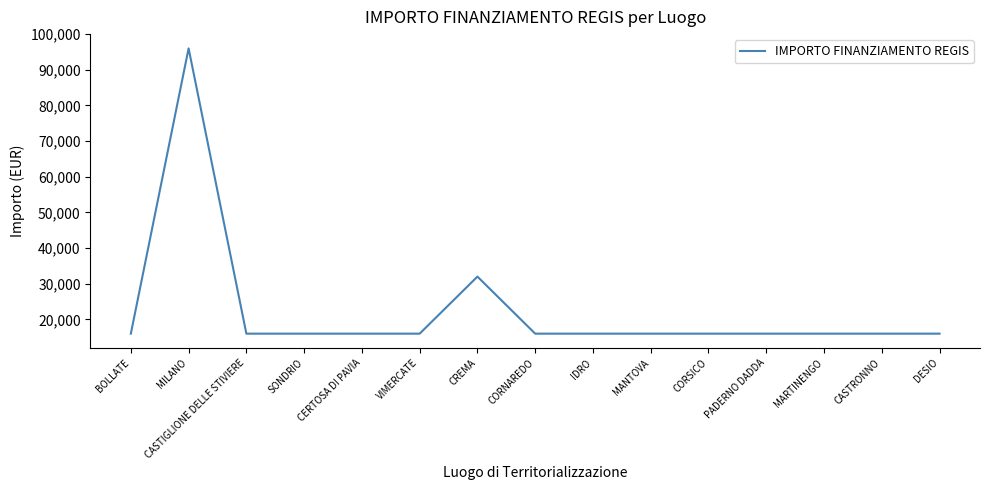

Does the chart display data point markers on the line(s)?

No